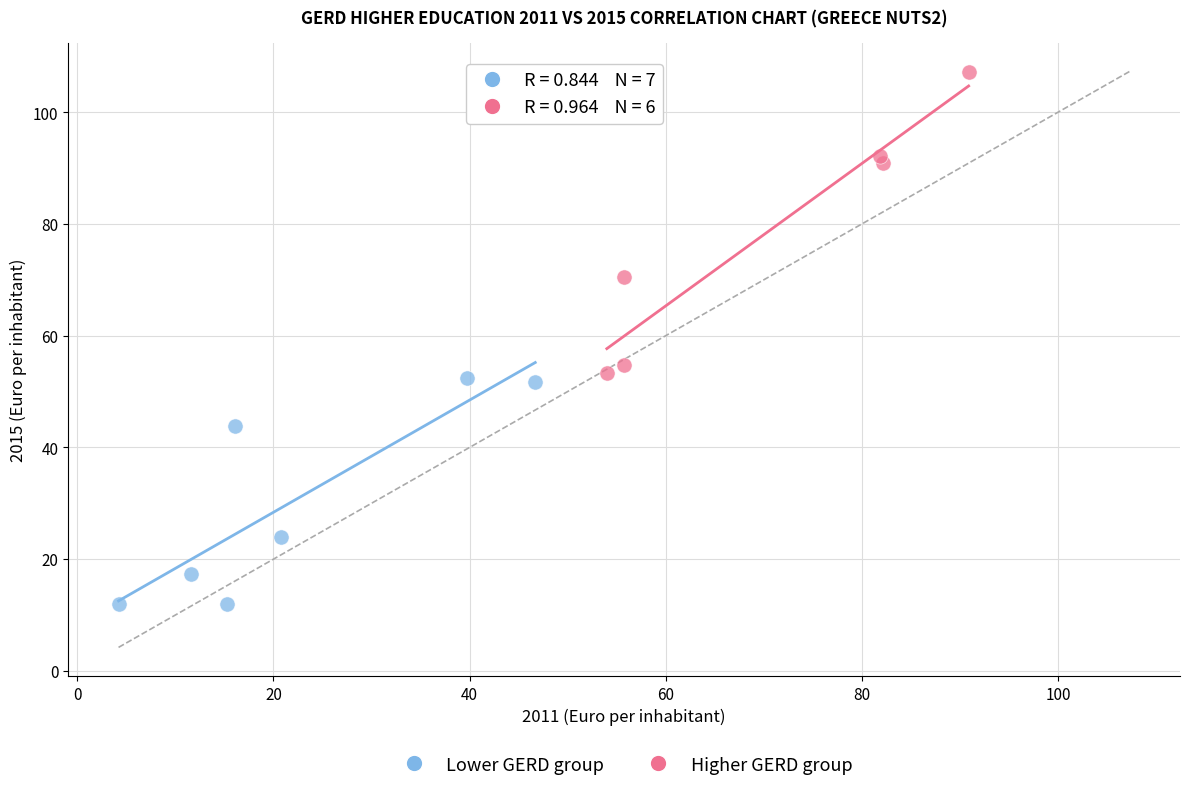

Which series contains the lowest Y value?

Lower GERD group